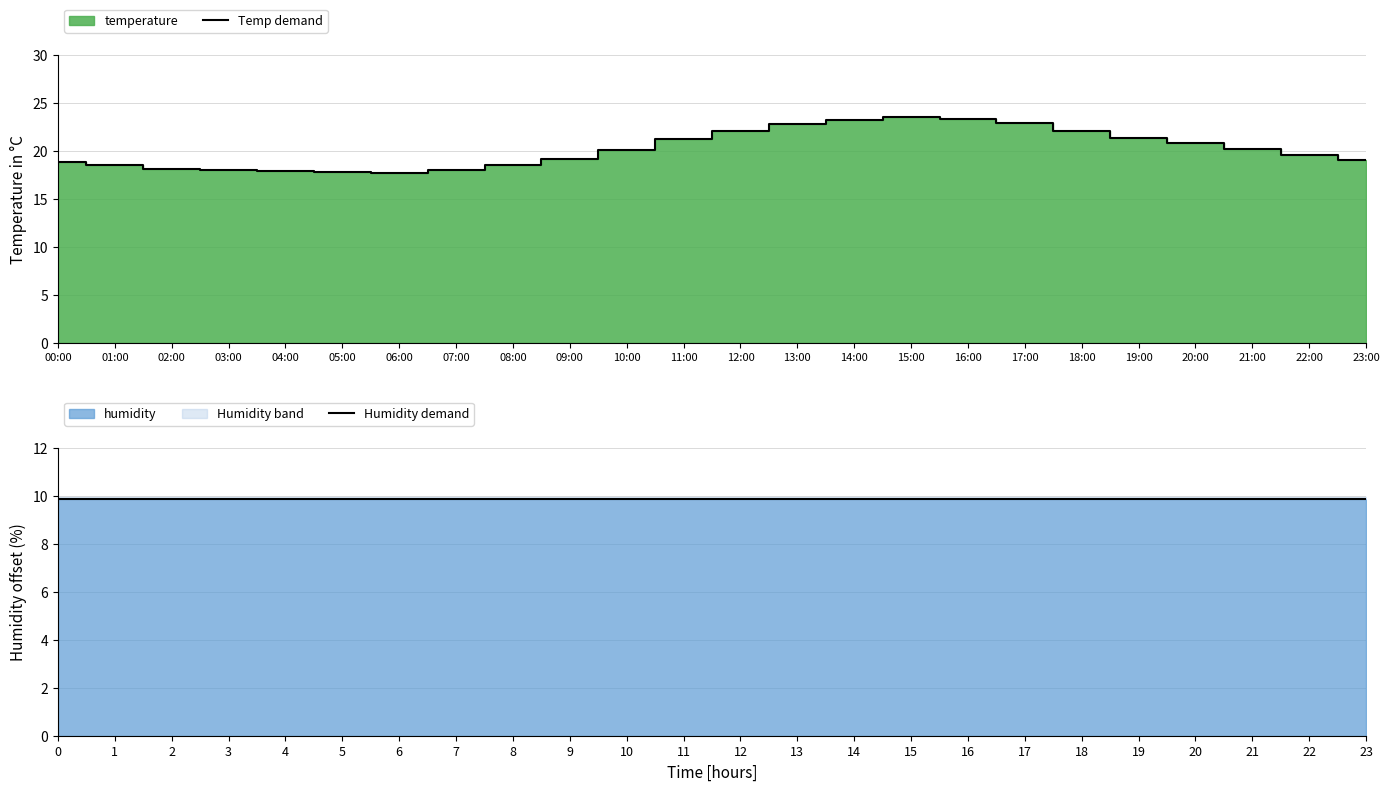

List the series in order of their overall mean, lowest first.

Humidity demand, Temp demand